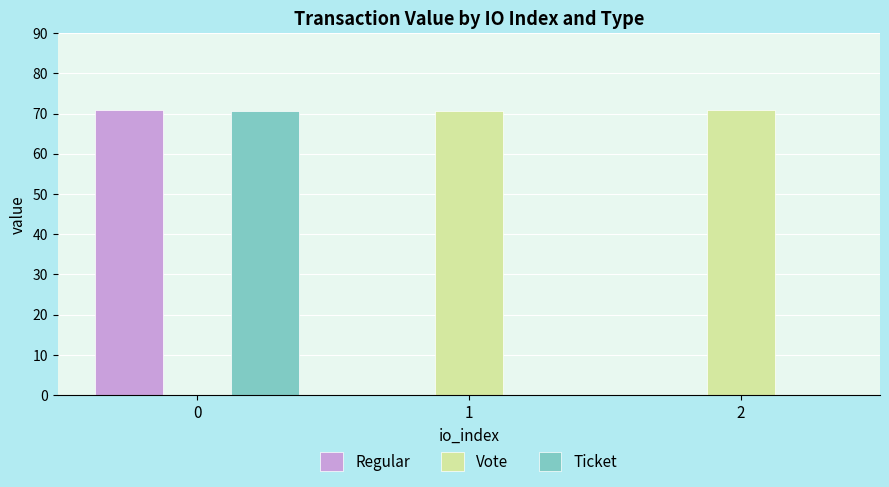

True or false: Vote has a value of -31.1 at 0.

False